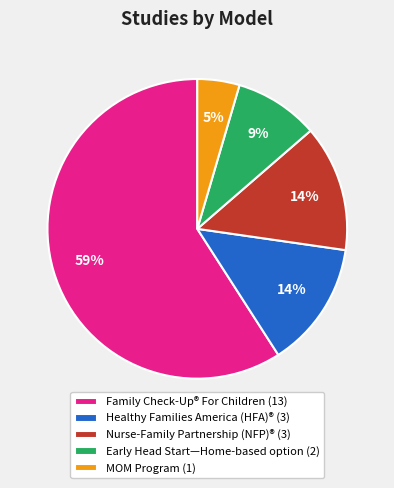

Combined, do Nurse-Family Partnership (NFP)® (3) and Healthy Families America (HFA)® (3) account for over 50%?

No